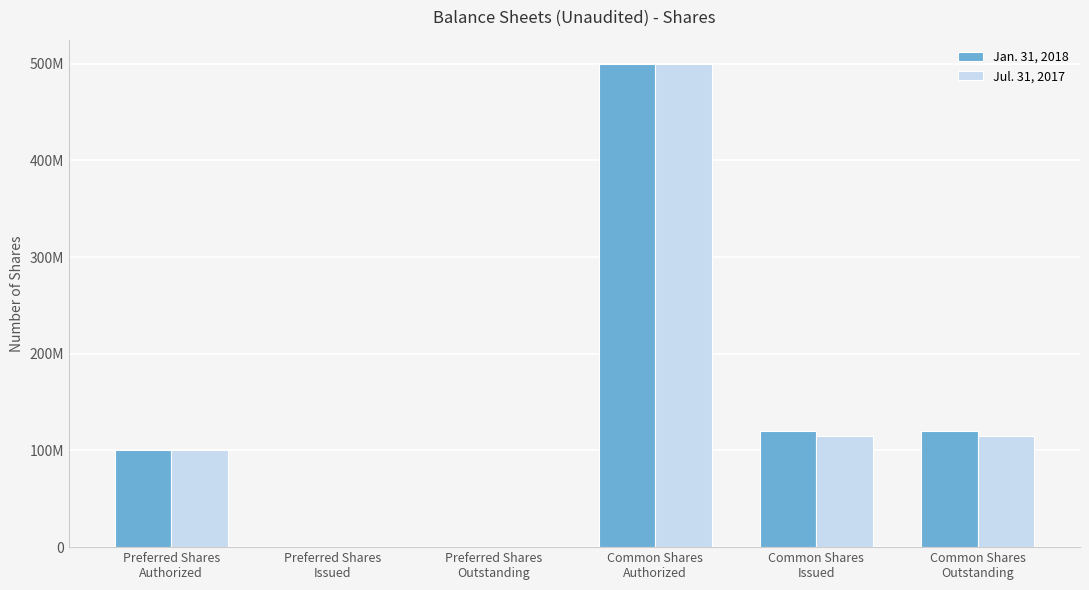

Reading left to right, list all the values displayed in this chart.

Jan. 31, 2018: 100000000	0	0	500000000	119839600	119839600
Jul. 31, 2017: 100000000	0	0	500000000	114750000	114750000